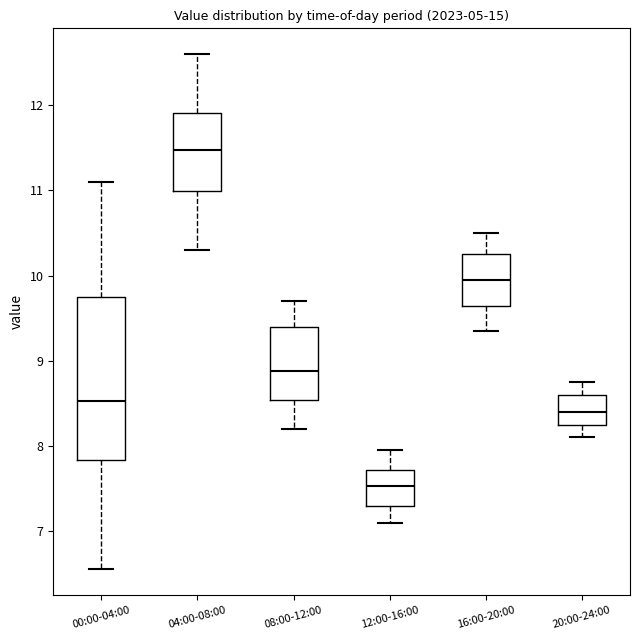

Reading left to right, transcribe this box plot: for each box, give where its median line is, the range the box spans, and where its two whiskers end, as read against the y-axis. The values are not printed on the chart, so give them approximately, as read against the axis.

00:00-04:00: median 8.5, box 7.8 to 9.8, whiskers 6.6 to 11.1
04:00-08:00: median 11.5, box 11.0 to 11.9, whiskers 10.3 to 12.6
08:00-12:00: median 8.9, box 8.5 to 9.4, whiskers 8.2 to 9.7
12:00-16:00: median 7.5, box 7.3 to 7.7, whiskers 7.1 to 8.0
16:00-20:00: median 10.0, box 9.6 to 10.3, whiskers 9.4 to 10.5
20:00-24:00: median 8.4, box 8.3 to 8.6, whiskers 8.1 to 8.8